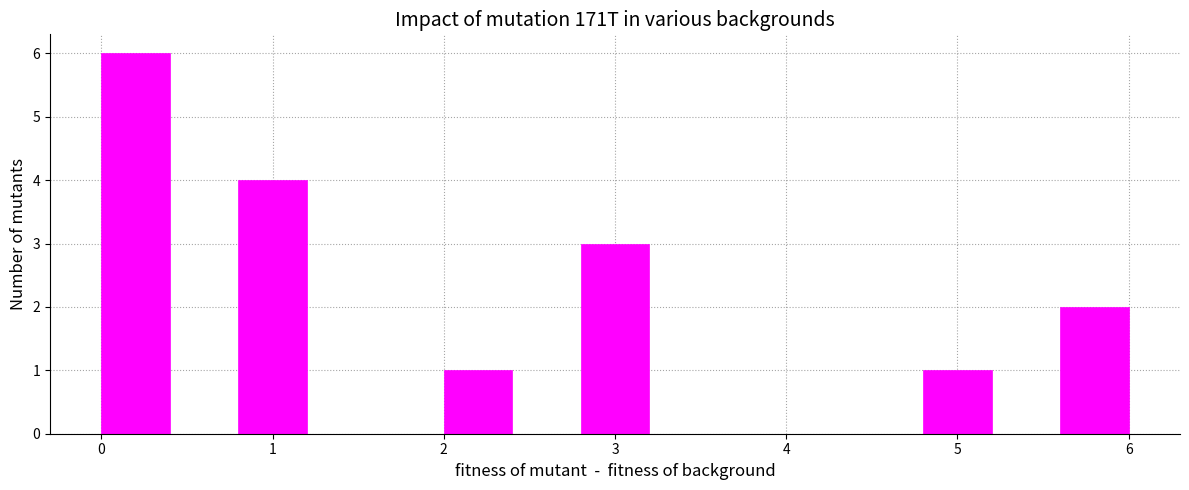

Reading left to right, transcribe this chart: for each bar, give the range it covers on the x-axis and its height. The values are not printed on the chart, so give them approximately, as read against the axis.

0.0 to 0.4: 6
0.4 to 0.8: 0
0.8 to 1.2: 4
1.2 to 1.6: 0
1.6 to 2.0: 0
2.0 to 2.4: 1
2.4 to 2.8: 0
2.8 to 3.2: 3
3.2 to 3.6: 0
3.6 to 4.0: 0
4.0 to 4.4: 0
4.4 to 4.8: 0
4.8 to 5.2: 1
5.2 to 5.6: 0
5.6 to 6.0: 2